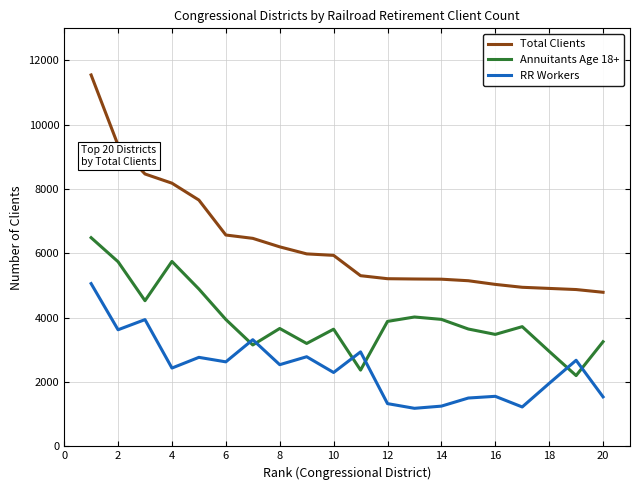

What is the greatest value displayed?

11550